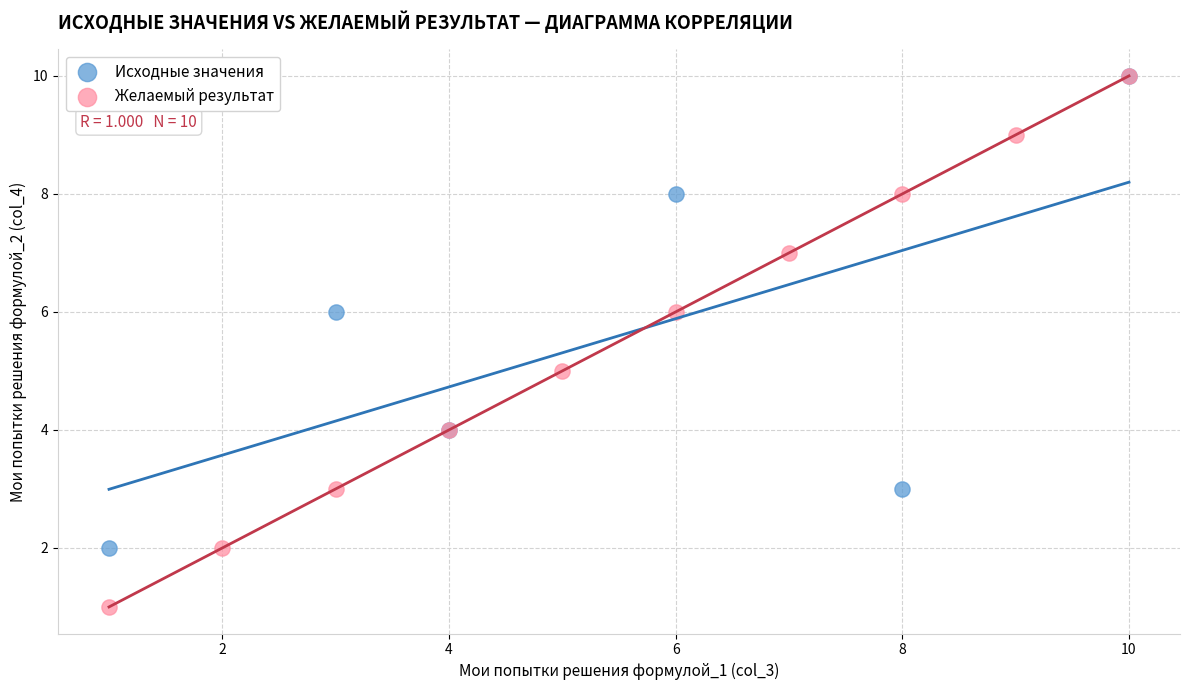

Which series reaches the minimum Y coordinate?

Желаемый результат